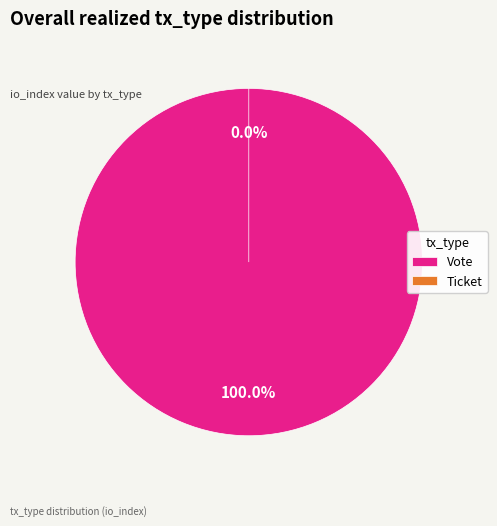

The Ticket slice represents 0% of the pie. True or false?

True